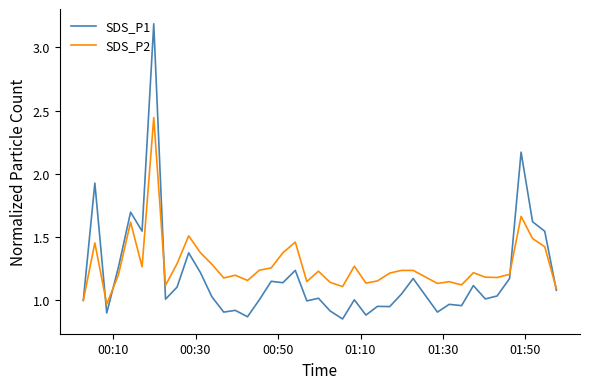

How many lines are shown in the chart?

2